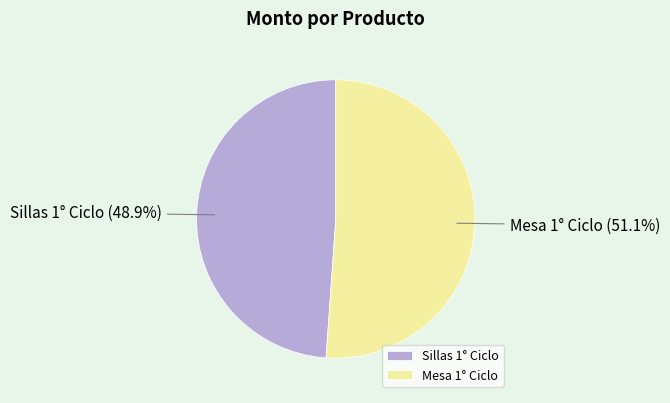

What is the largest slice in the pie chart?

Mesa 1° Ciclo